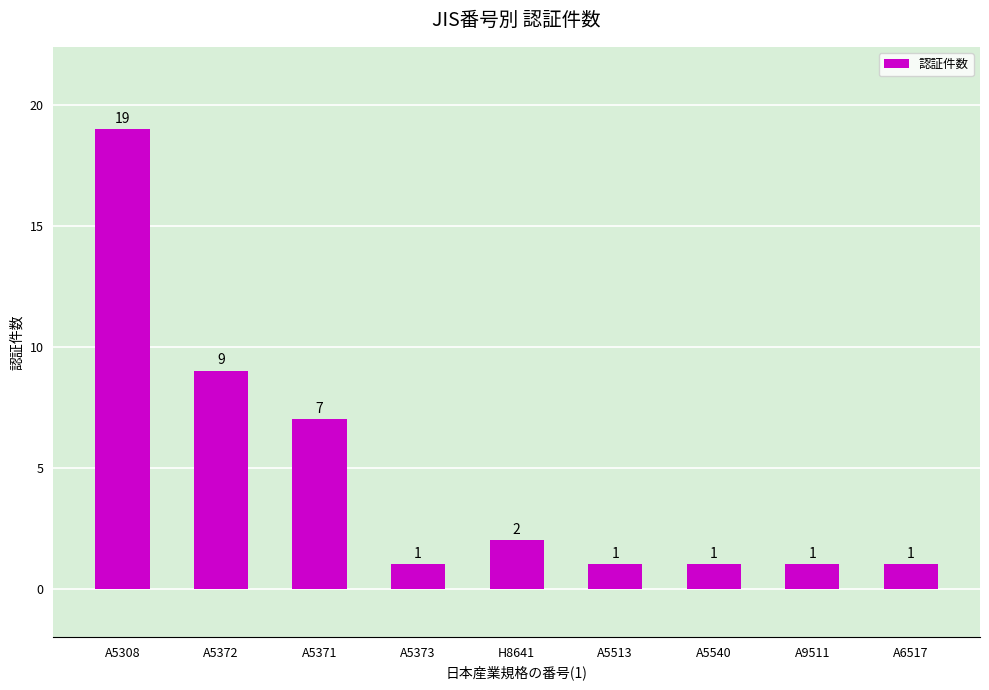

At which category does the chart reach its peak across all series?

A5308